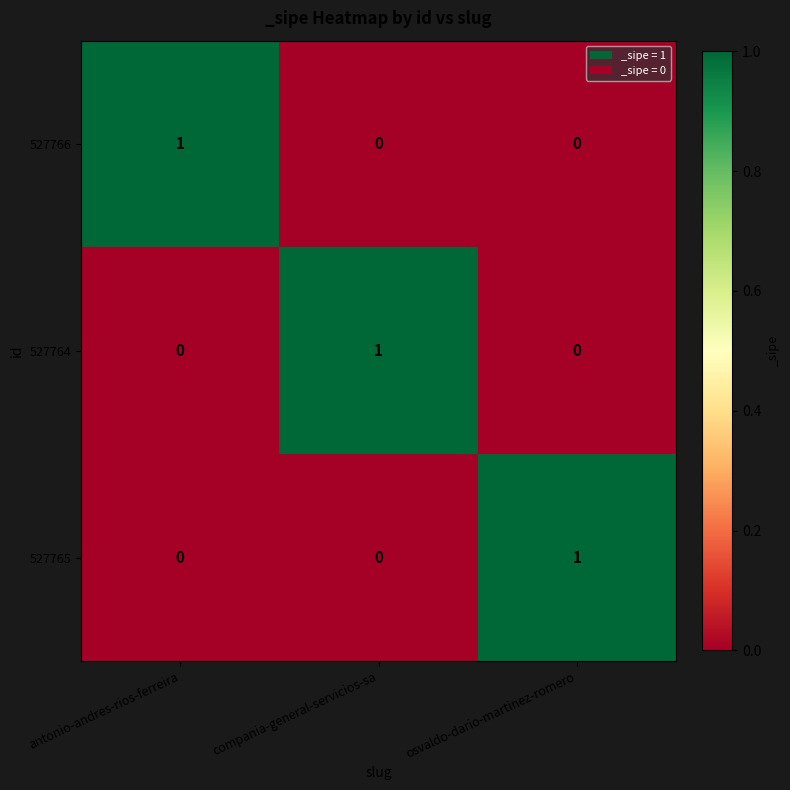

True or false: 527765 has a value of 0 at compania-general-servicios-sa.

True